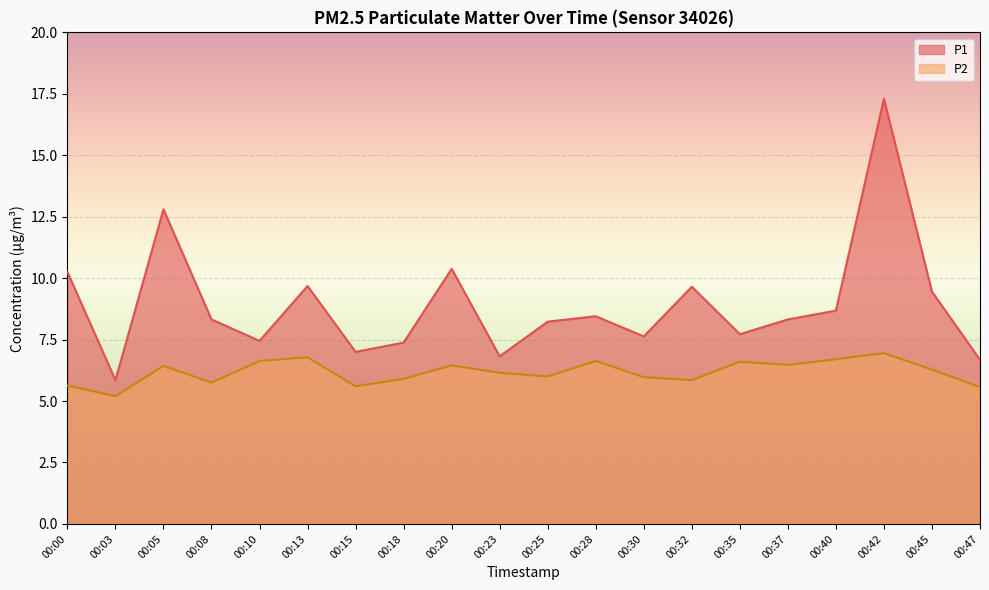

How many distinct data groups are displayed?

2